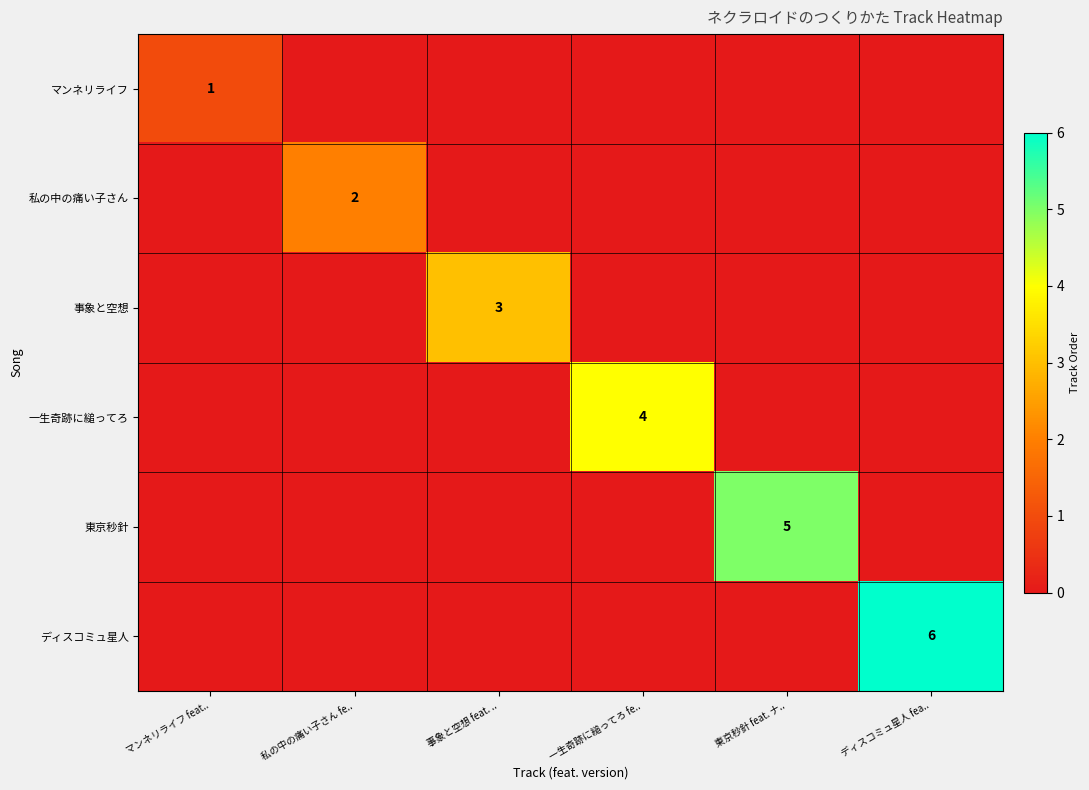

The 一生奇跡に縋ってろ series shows 4 at 一生奇跡に縋ってろ fe... True or false?

True